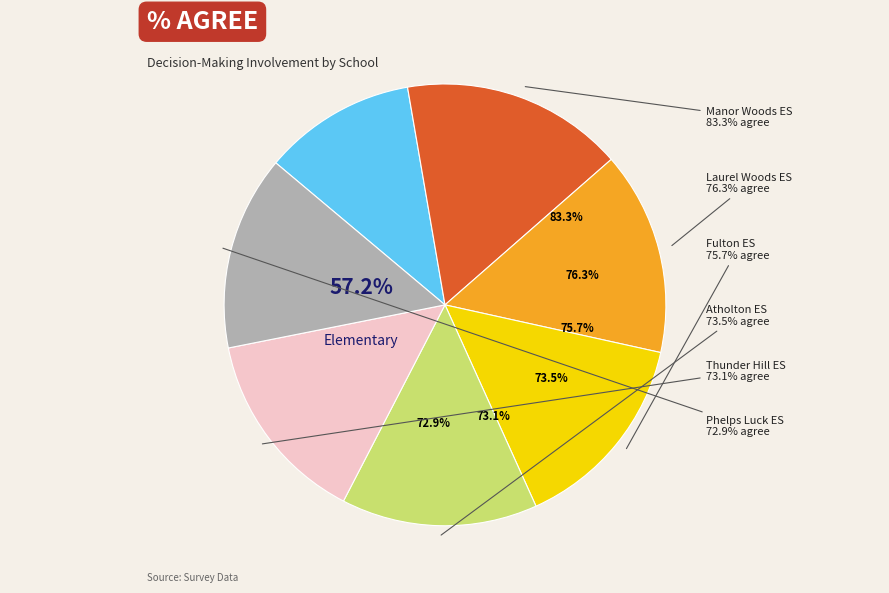

True or false: Elementary accounts for 1% of the total.

False